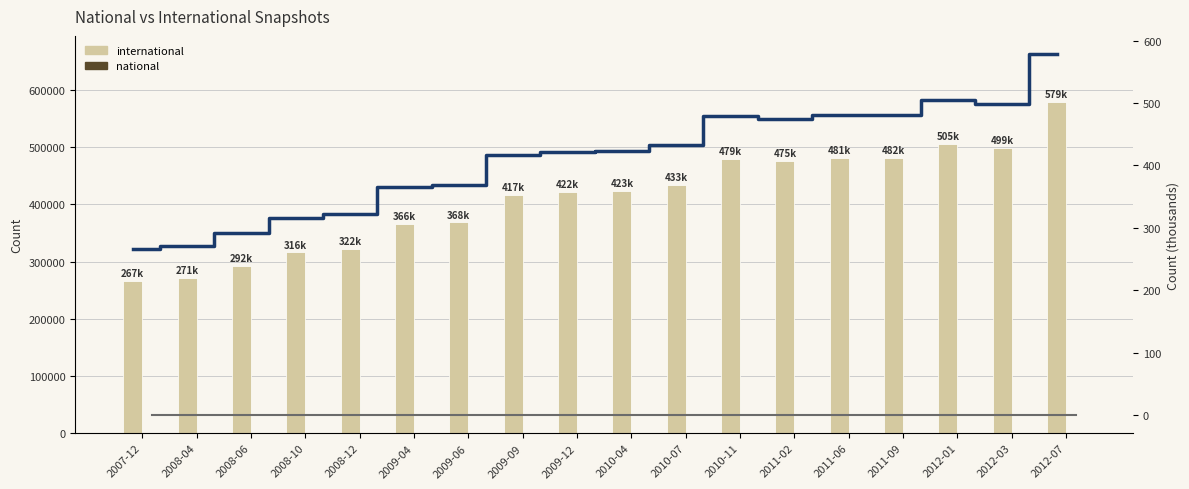

What is the label of the 15th bar from the right?

2008-10